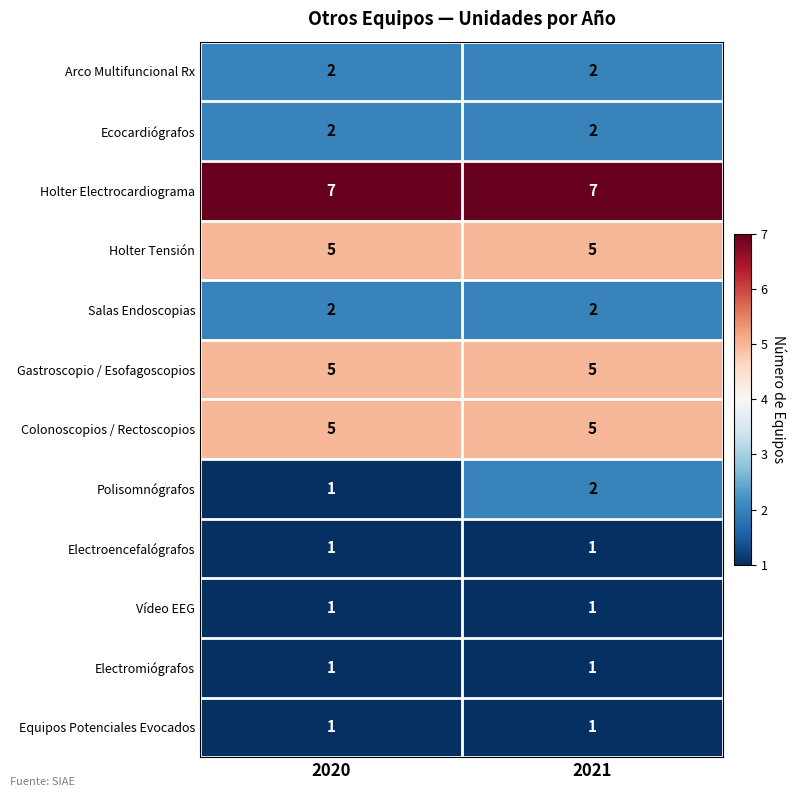

Reading left to right, what are all the values shown in this chart?

Arco Multifuncional Rx: 2	2
Ecocardiógrafos: 2	2
Holter Electrocardiograma: 7	7
Holter Tensión: 5	5
Salas Endoscopias: 2	2
Gastroscopio / Esofagoscopios: 5	5
Colonoscopios / Rectoscopios: 5	5
Polisomnógrafos: 1	2
Electroencefalógrafos: 1	1
Vídeo EEG: 1	1
Electromiógrafos: 1	1
Equipos Potenciales Evocados: 1	1